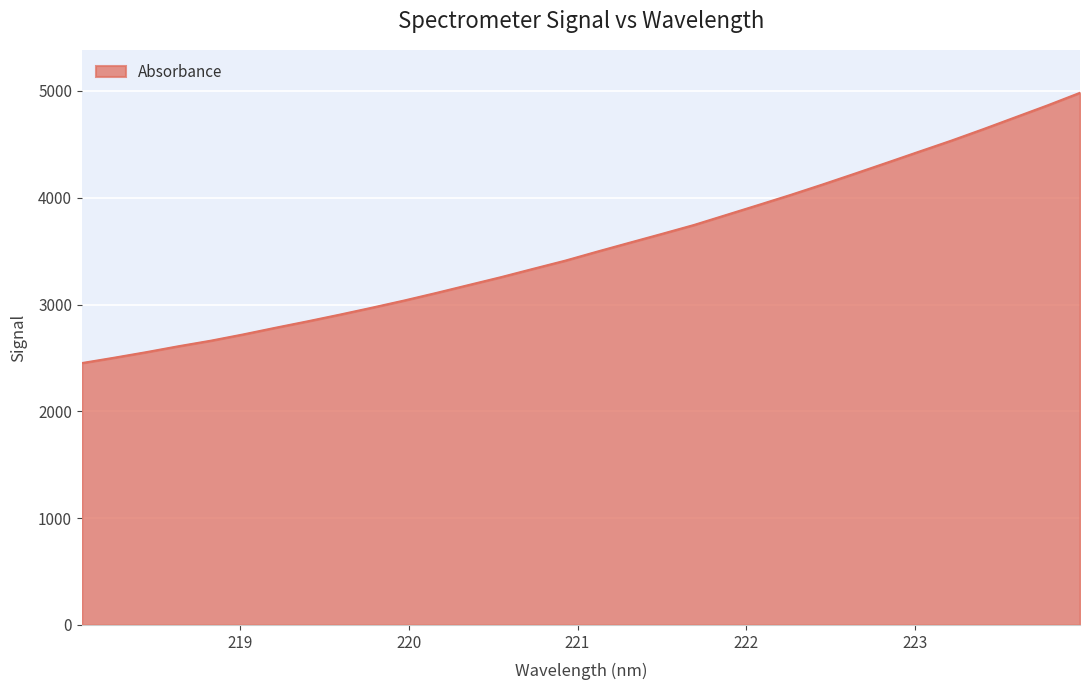

What is the maximum value shown in the chart?

4983.0